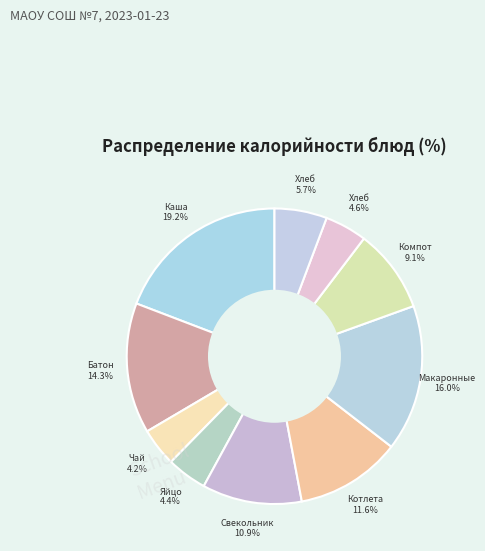

How many slices are in this pie chart?

10